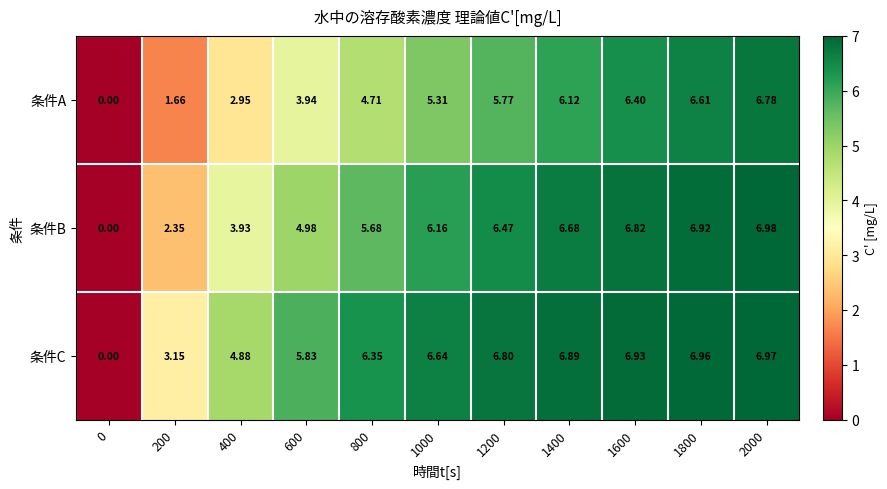

At which category is the sum across all series the highest?

2000